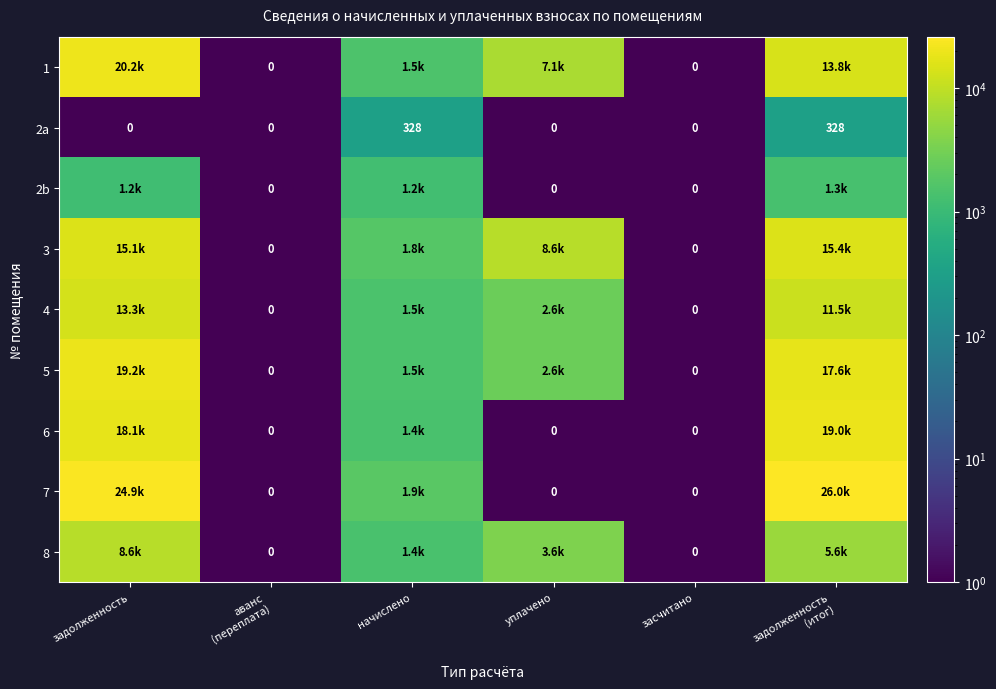

What is the sum of all 4 values?

28887.3